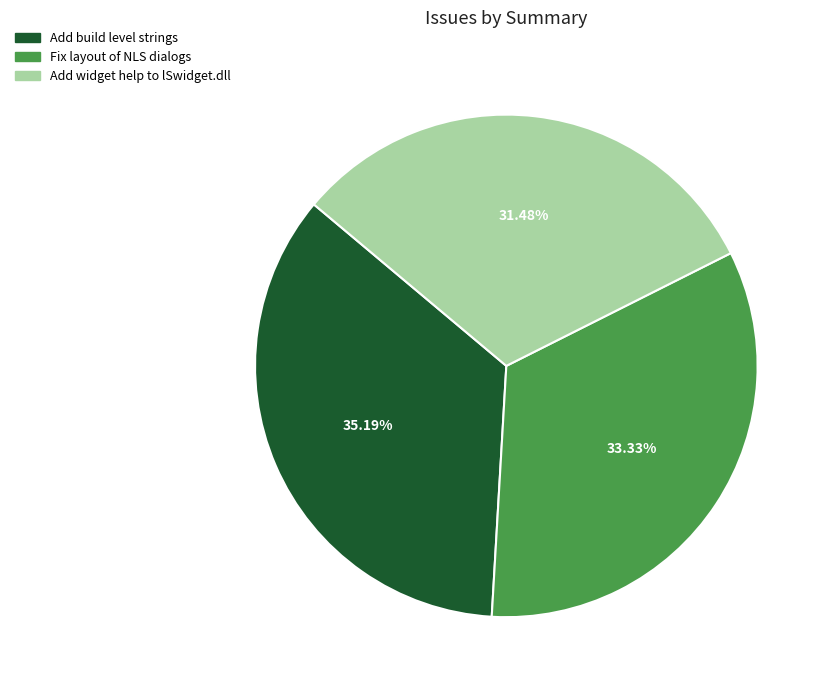

How many segments does this pie chart have?

3